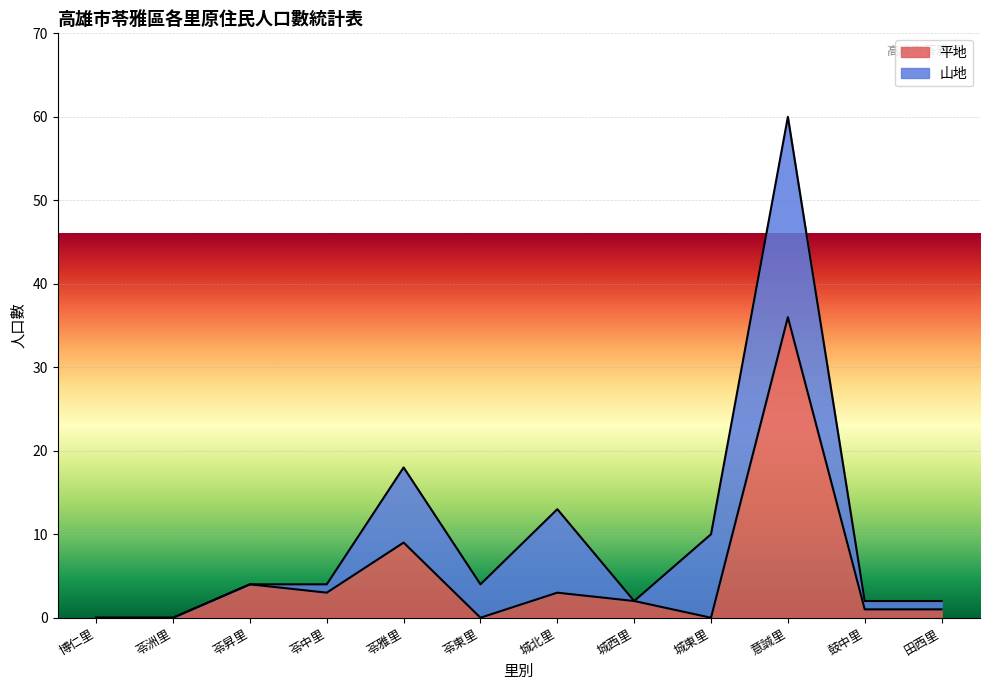

How many lines are shown in the chart?

2